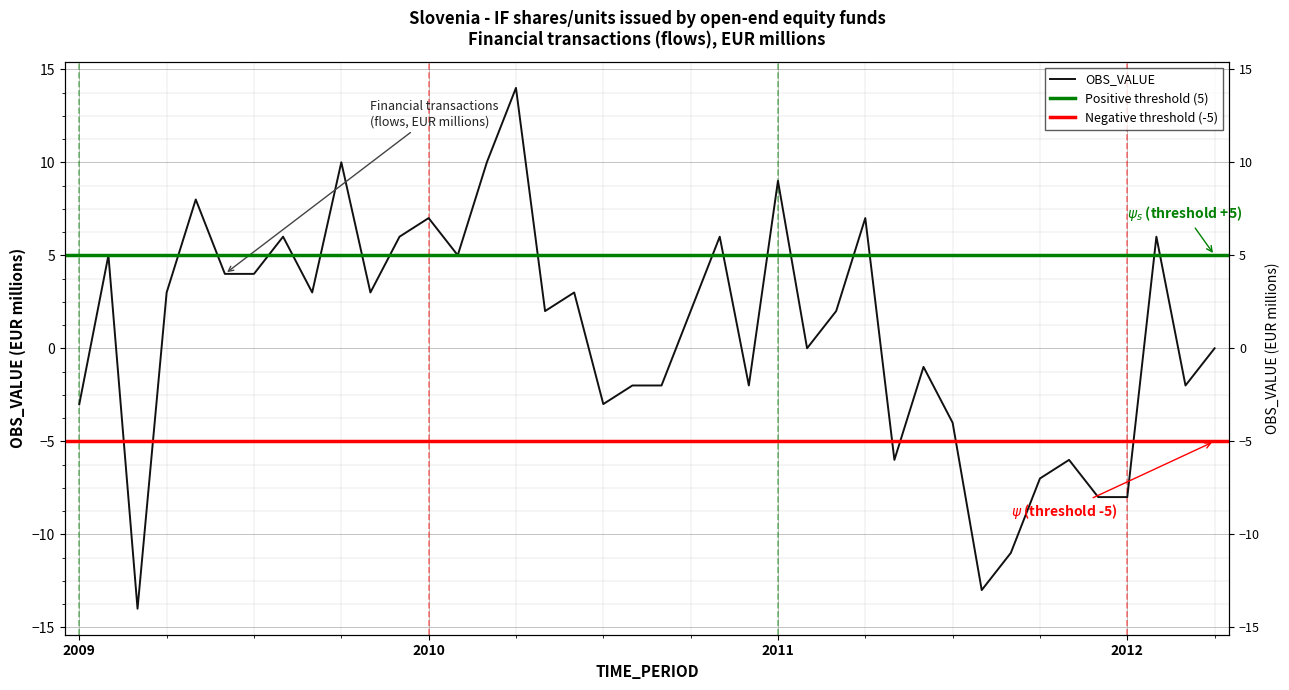

What is the sum of all values?

33